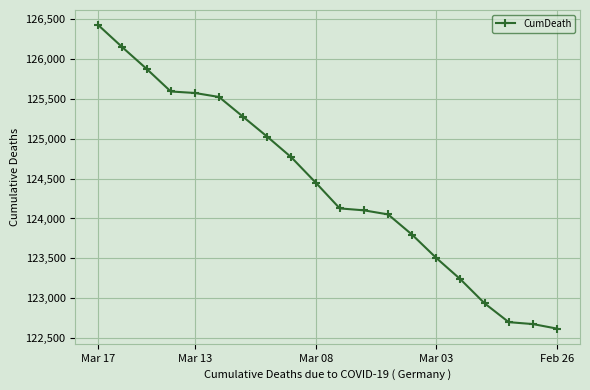

What is the greatest value displayed?

126420